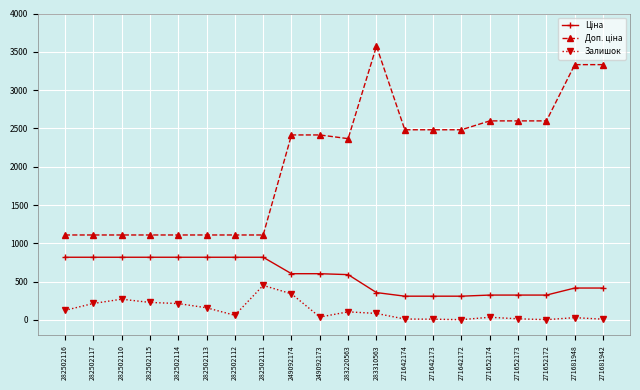

At how many categories does at least one series exceed 2166?

12